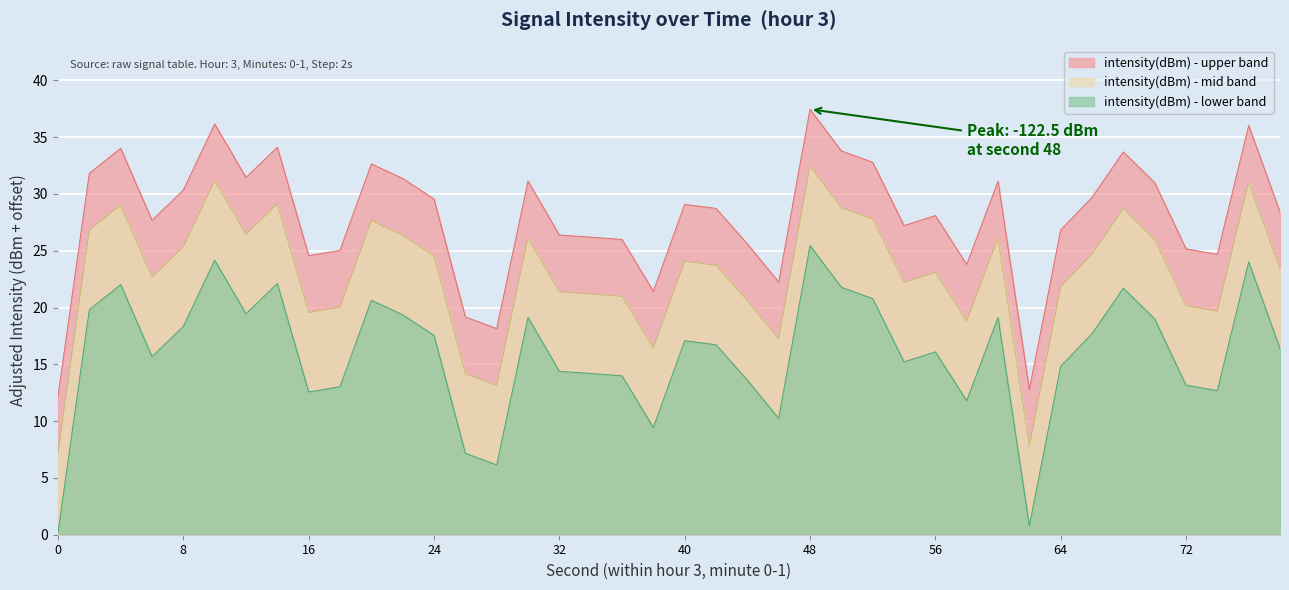

How many distinct data groups are displayed?

3